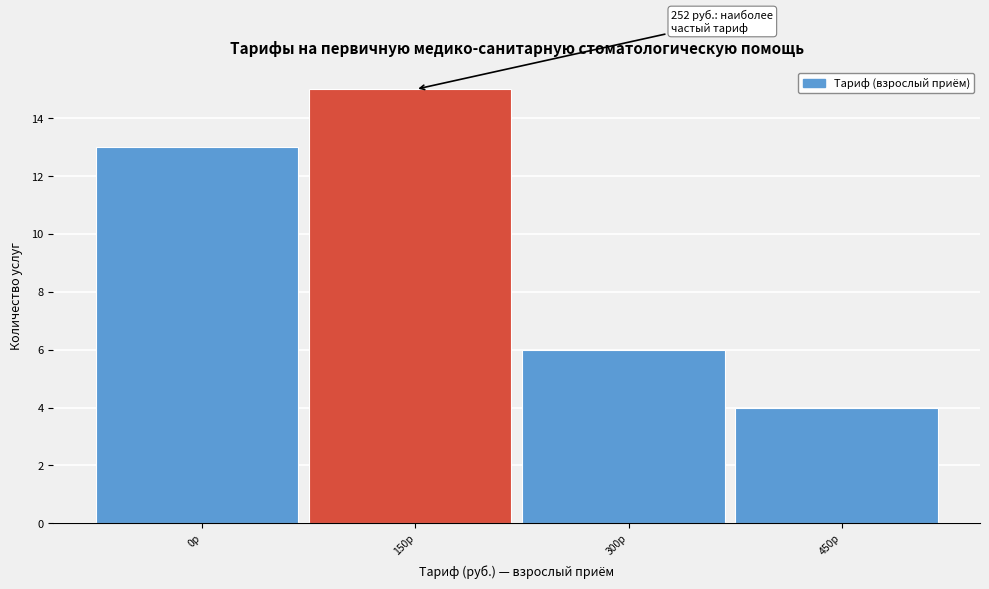

Reading right to left, list all the values displayed in this chart.

4	6	15	13